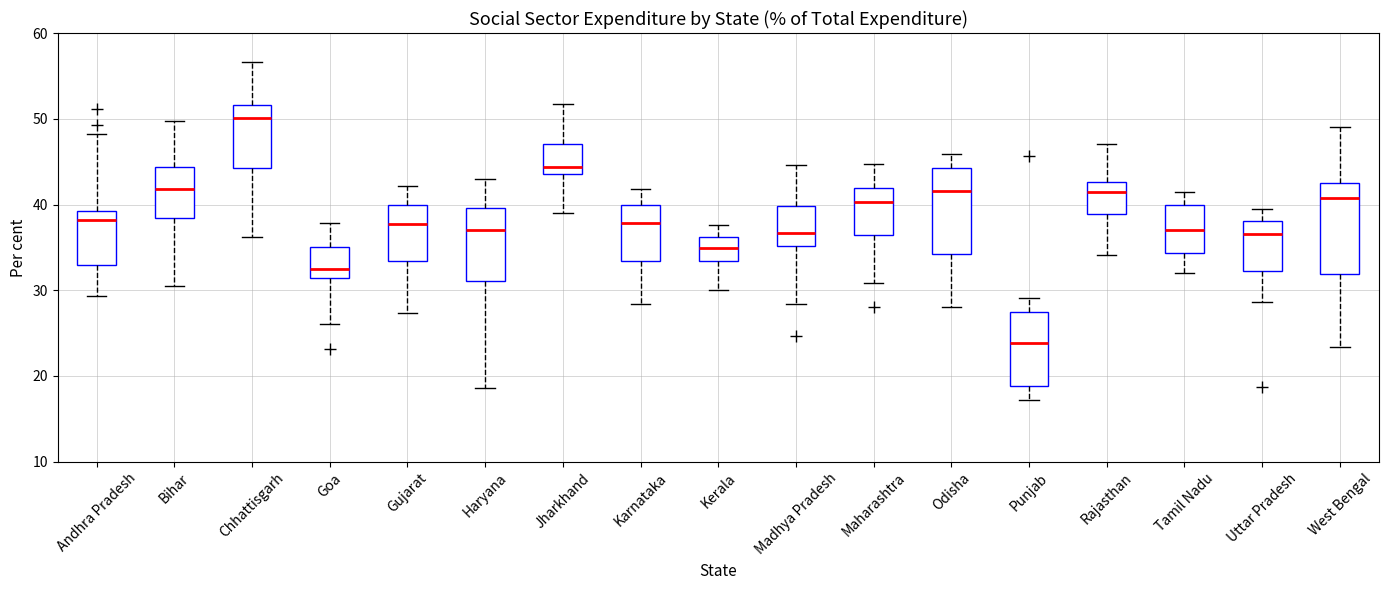

Which box's median line is the lowest?

Punjab